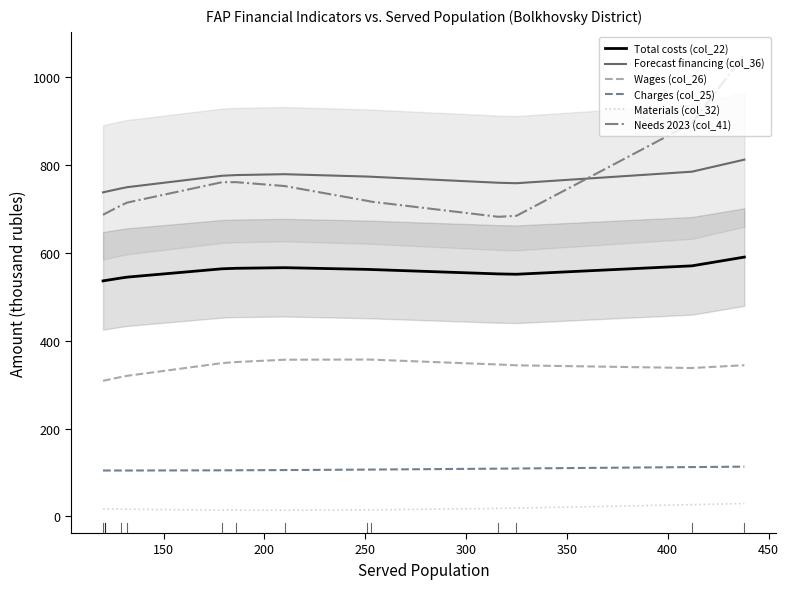

True or false: Total costs (col_22) and Forecast financing (col_36) intersect in this chart.

False